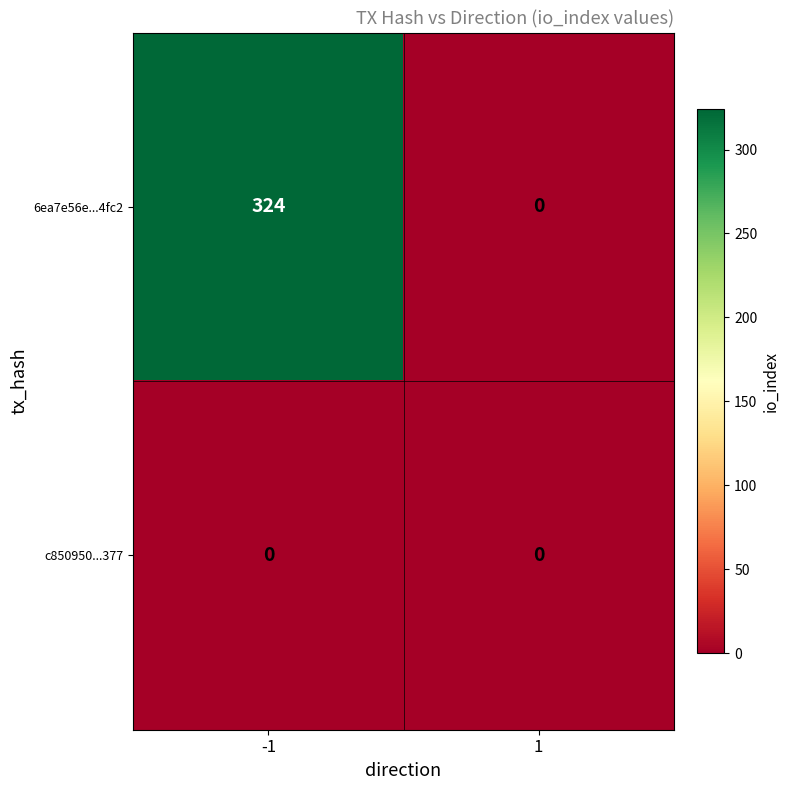

Which series changed the most between -1 and 1?

6ea7e56e...4fc2